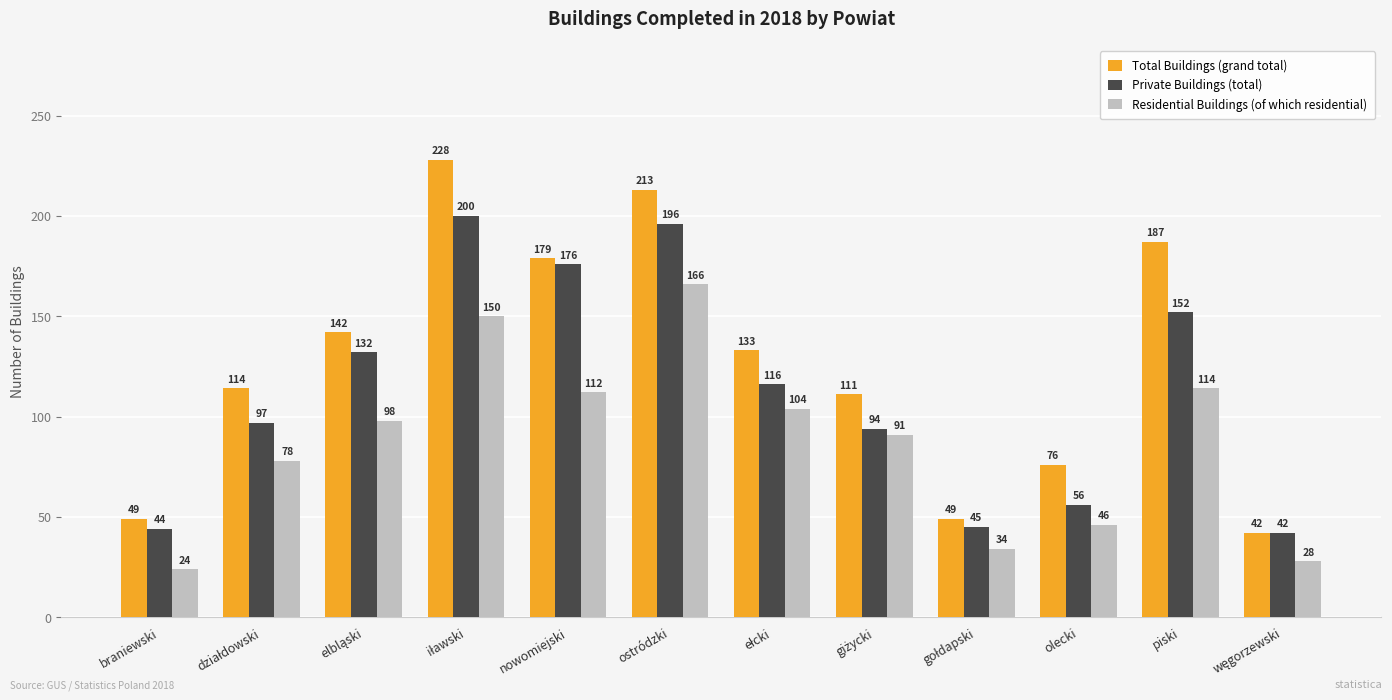

At how many categories does at least one series exceed 154?

4